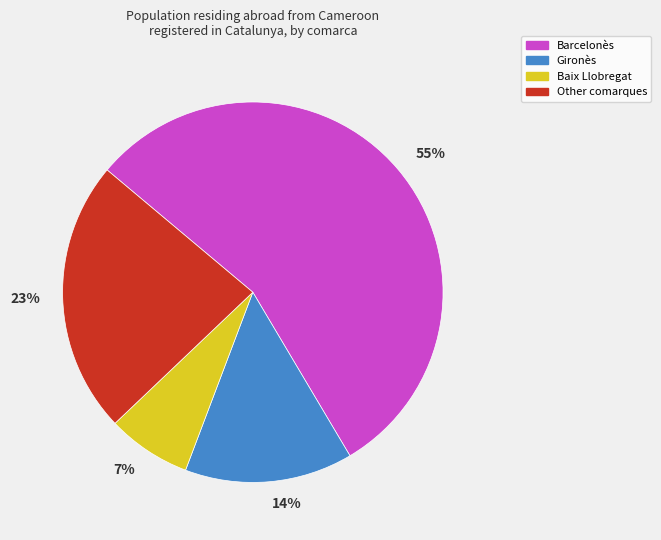

How many segments does this pie chart have?

4